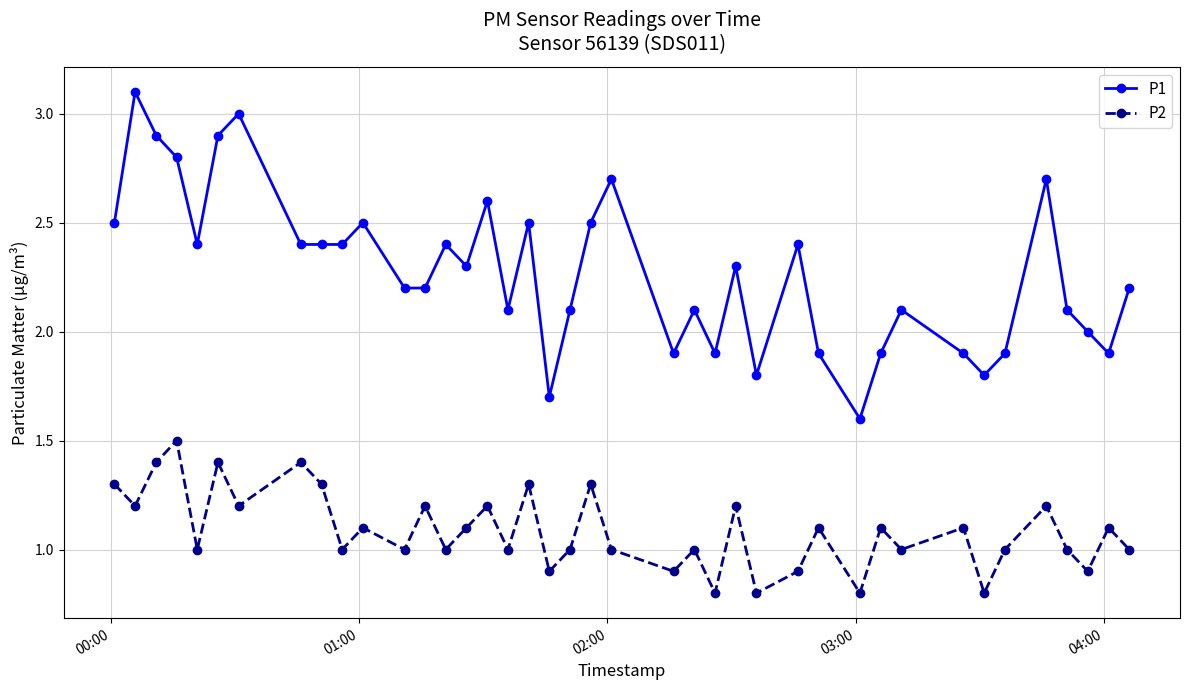

What is the value of the P2 point at the 9th from the left?

1.3